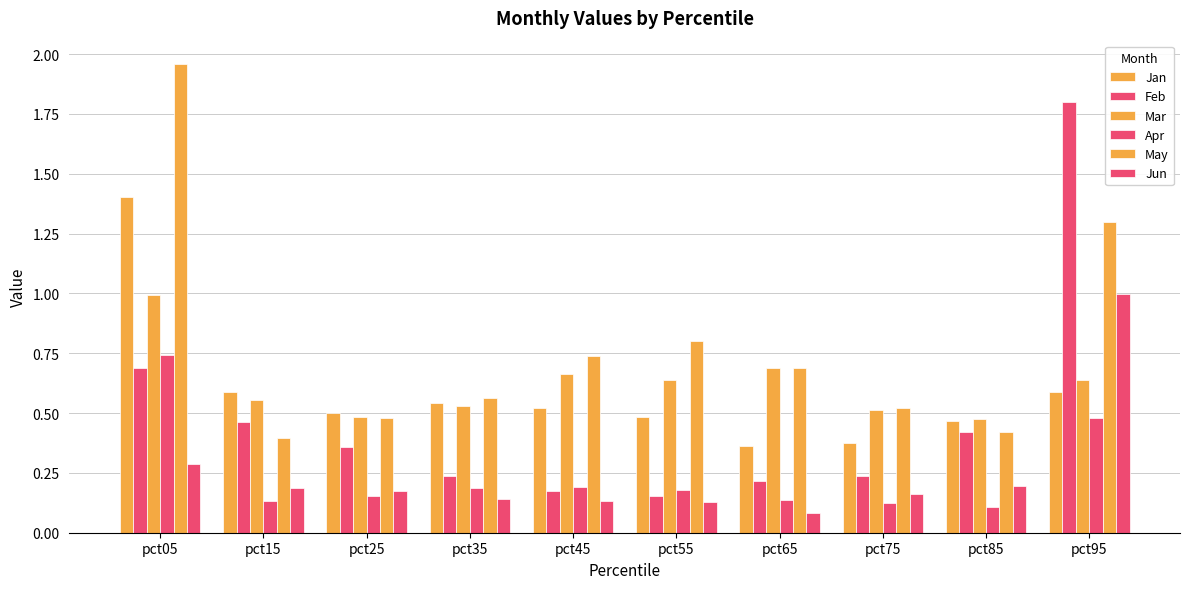

How many categories are shown in the chart?

10